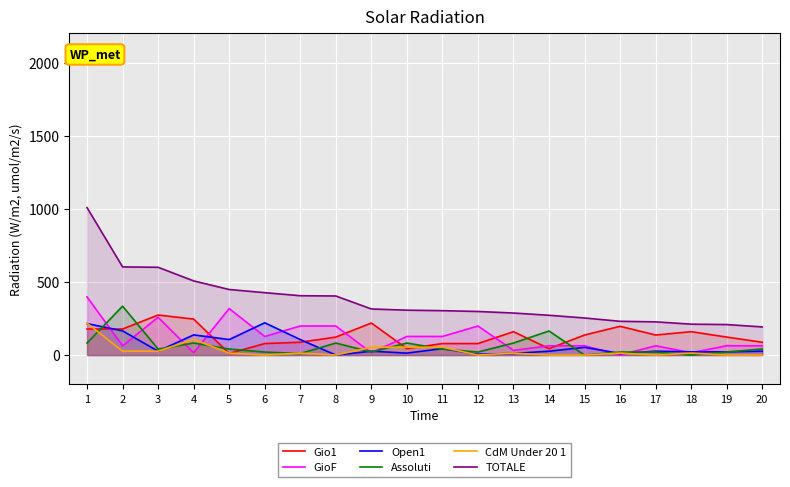

What are all the series names shown in the legend?

Gio1, GioF, Open1, Assoluti, CdM Under 20 1, TOTALE